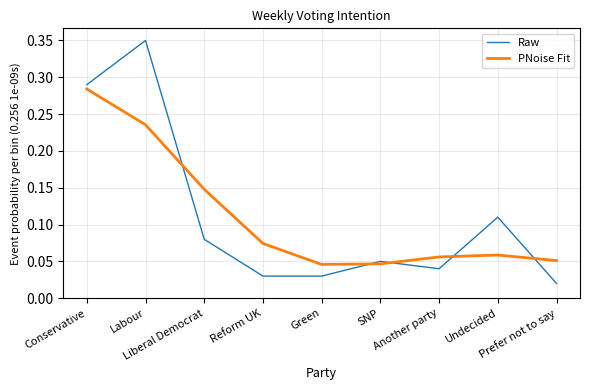

Rank the series by their maximum value, from lowest to highest.

PNoise Fit, Raw